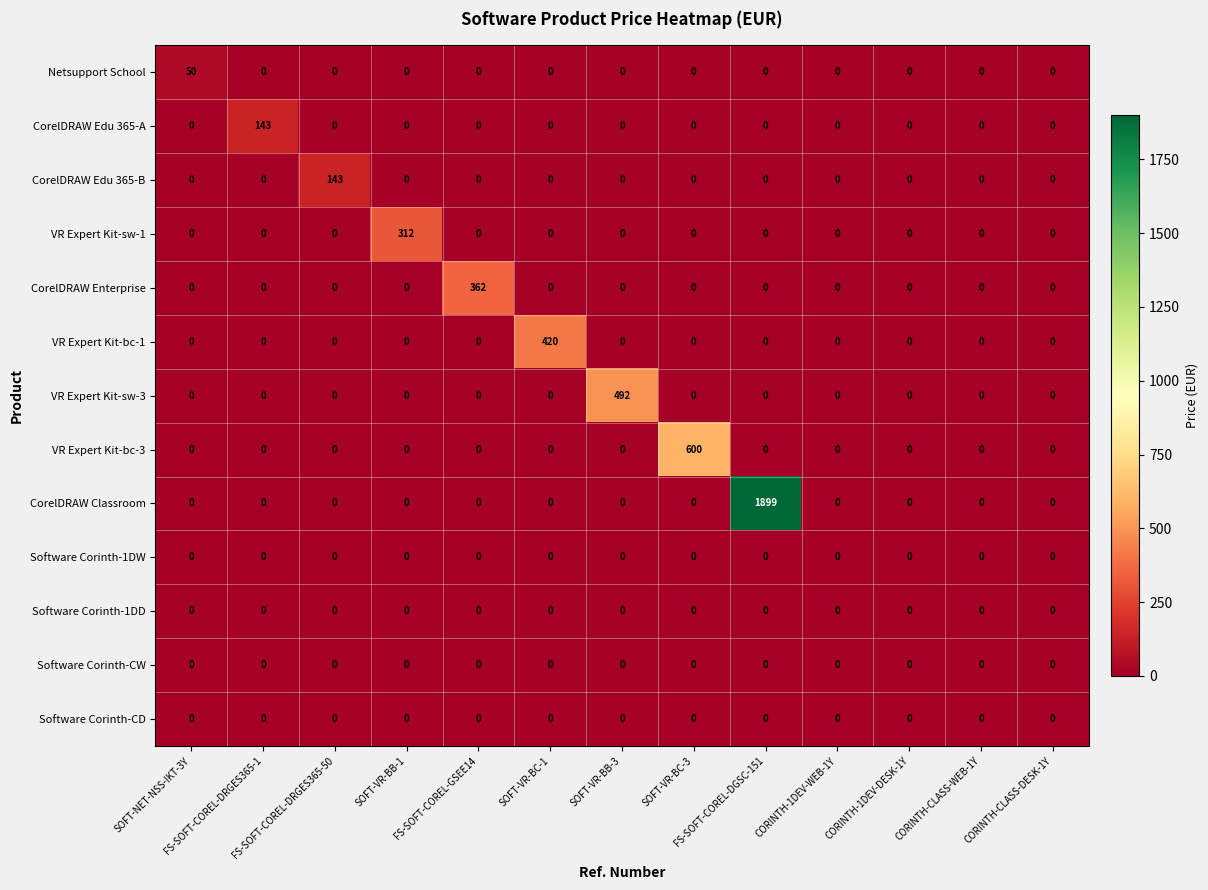

What is the greatest value displayed?

1899